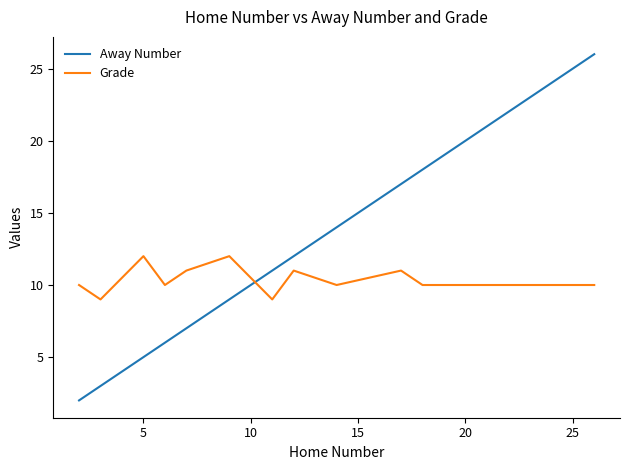

True or false: Away Number has more than 0 interior local peaks.

False